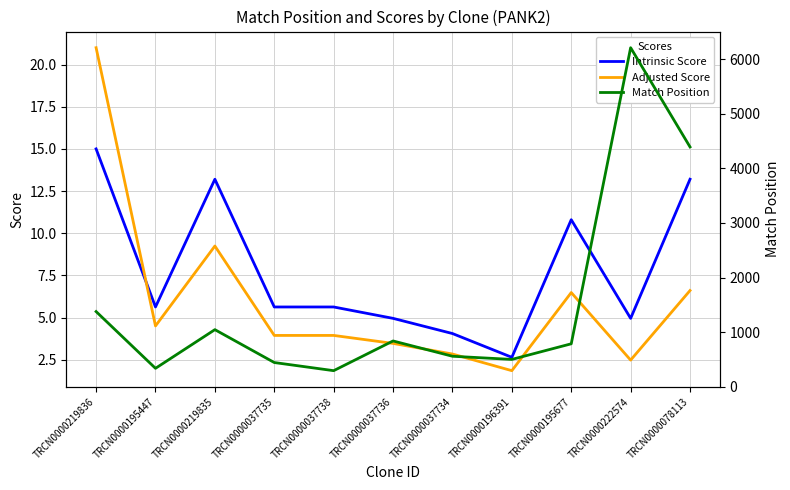

True or false: Intrinsic Score has more than 2 points higher than both neighbors.

False